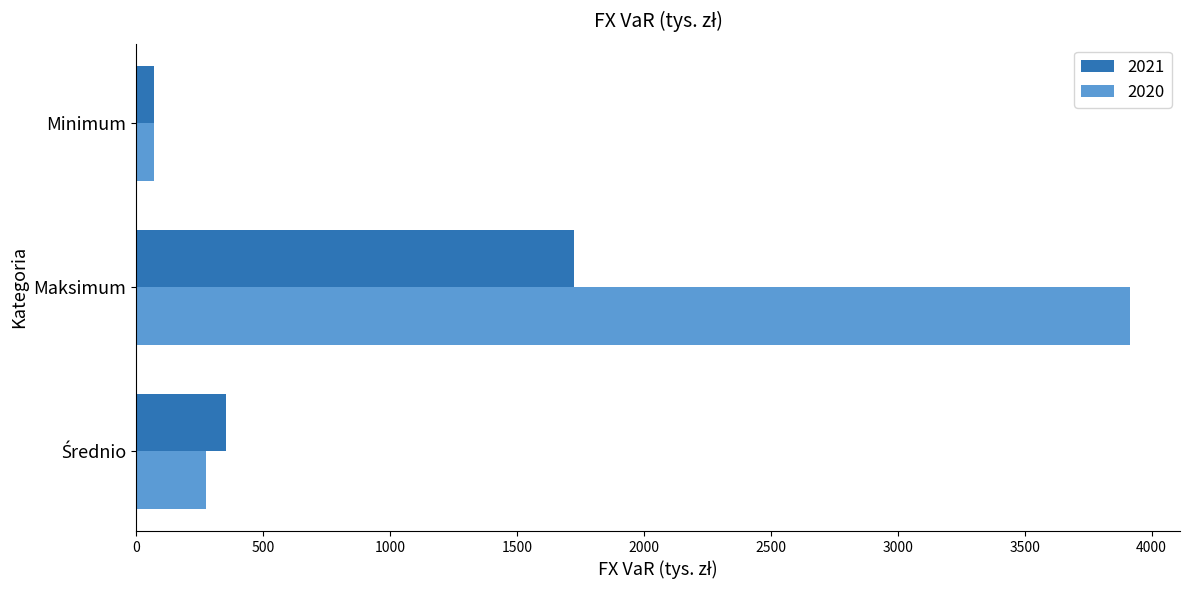

True or false: 2021 has a value of 1725 at Maksimum.

True